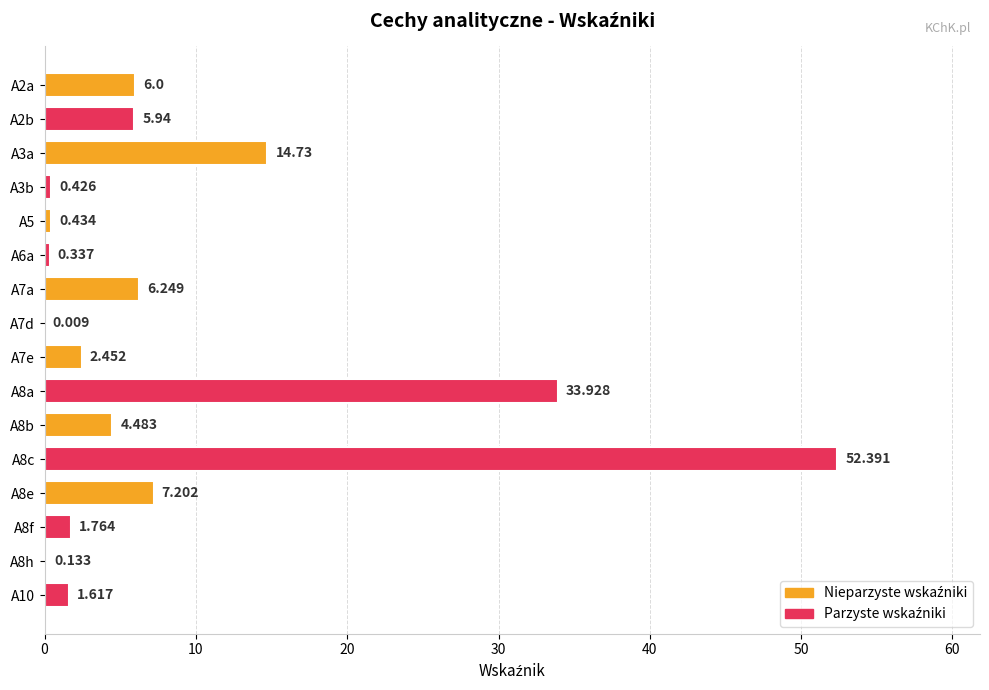

How many series are shown in this chart?

1